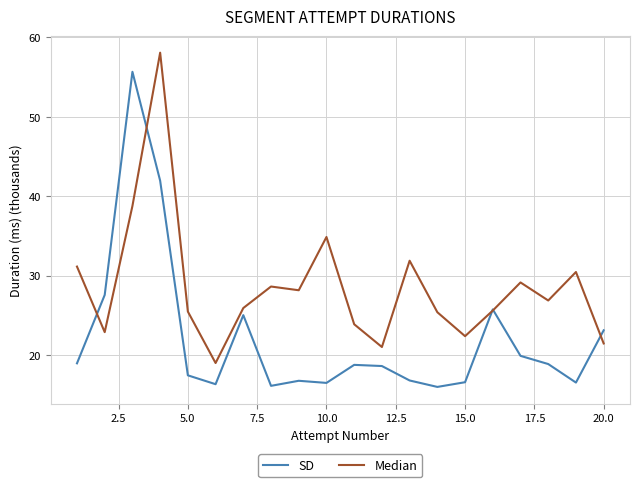

What is the smallest value displayed?

16.0